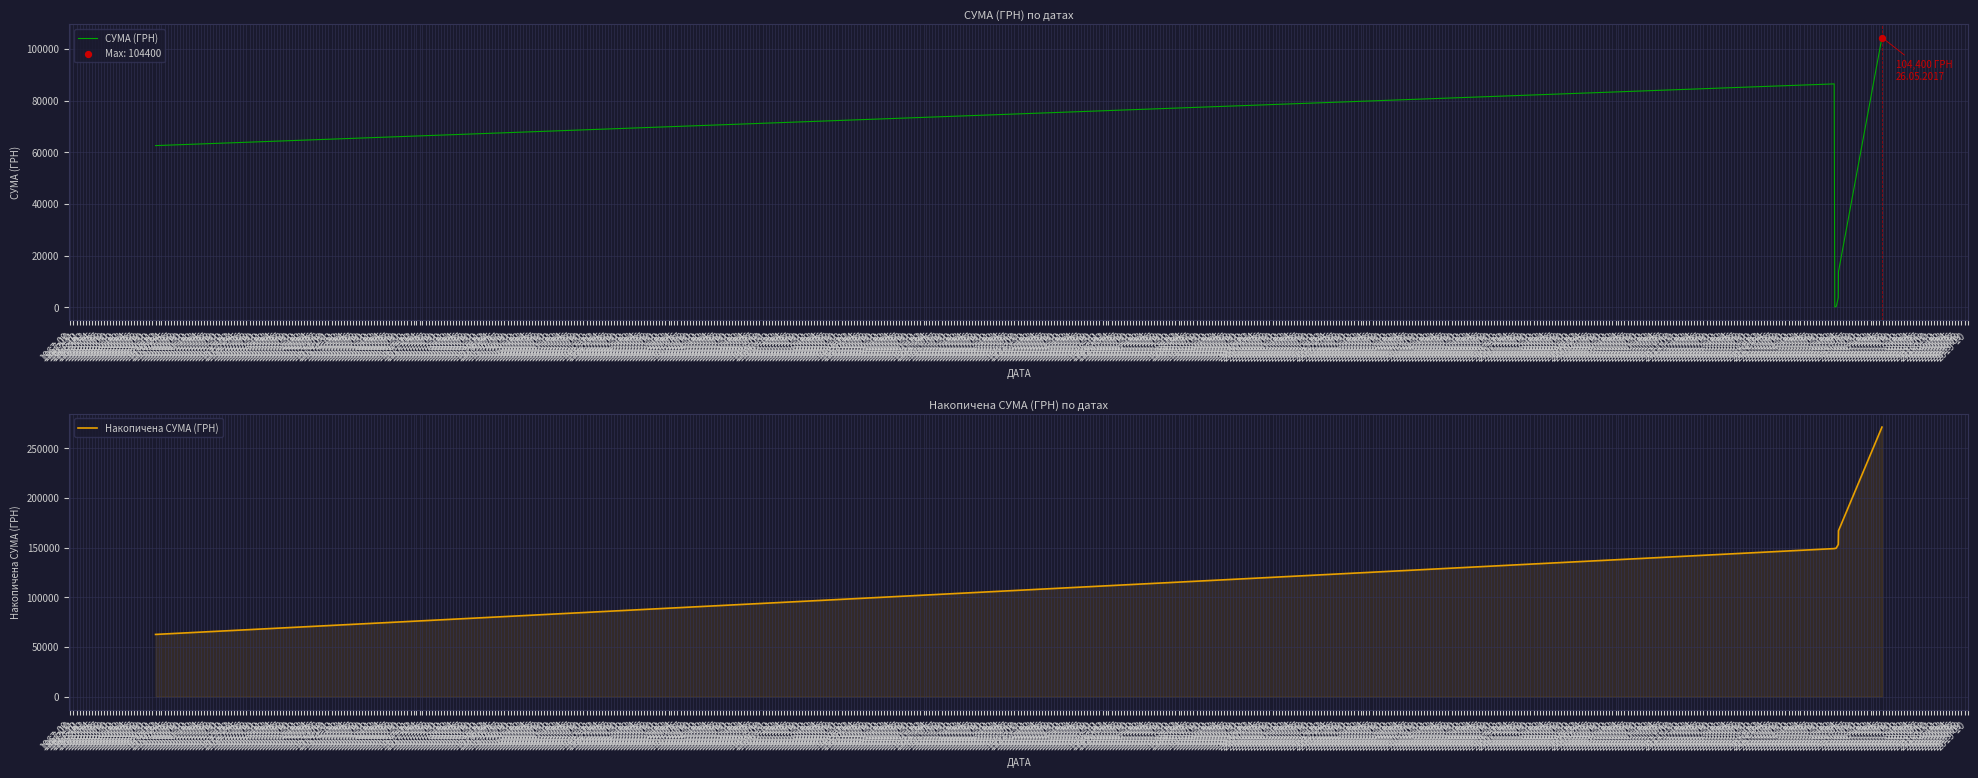

Which series reaches the minimum Y coordinate?

СУМА (ГРН)